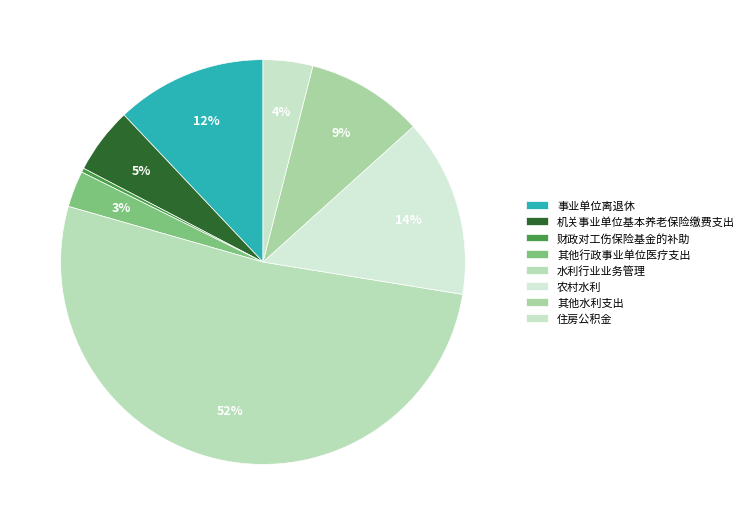

Is it true that 其他水利支出 is 9% of the pie?

True